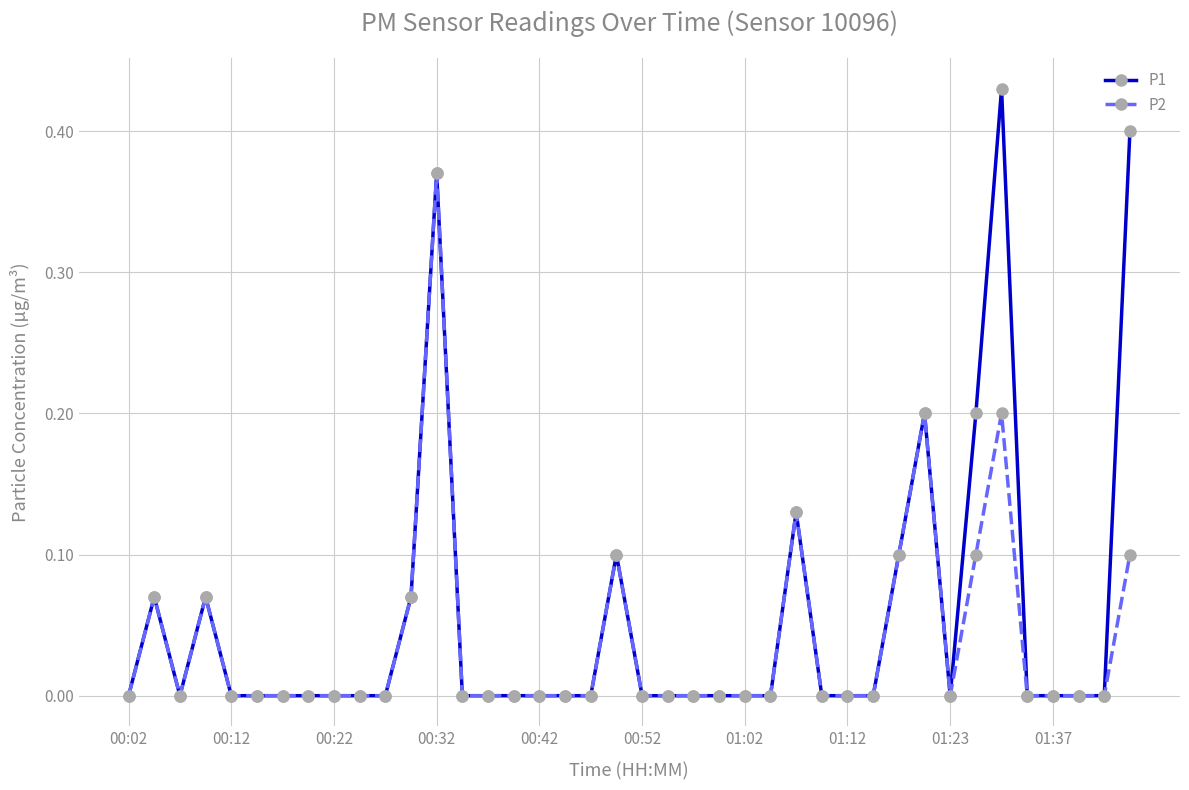

How many distinct data groups are displayed?

2